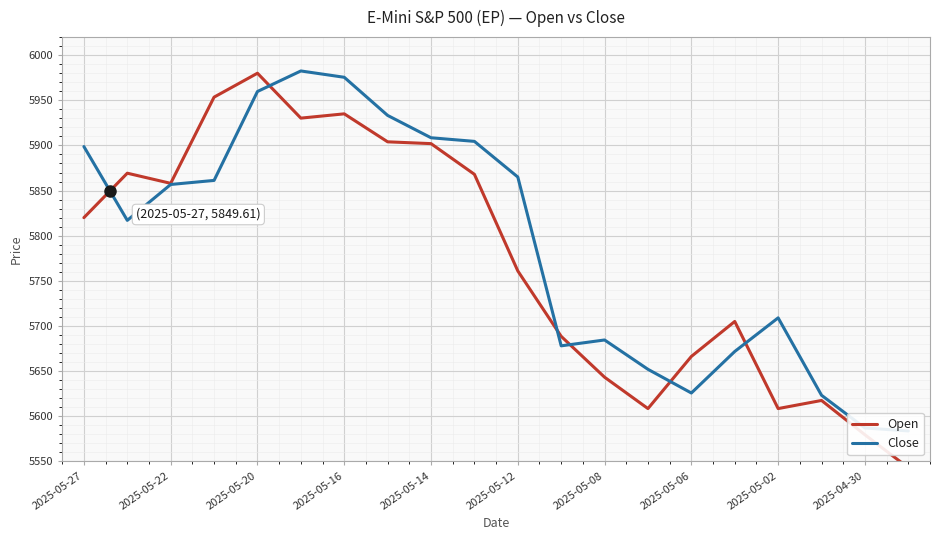

Between 17 and 19, which series saw the biggest shift?

Open